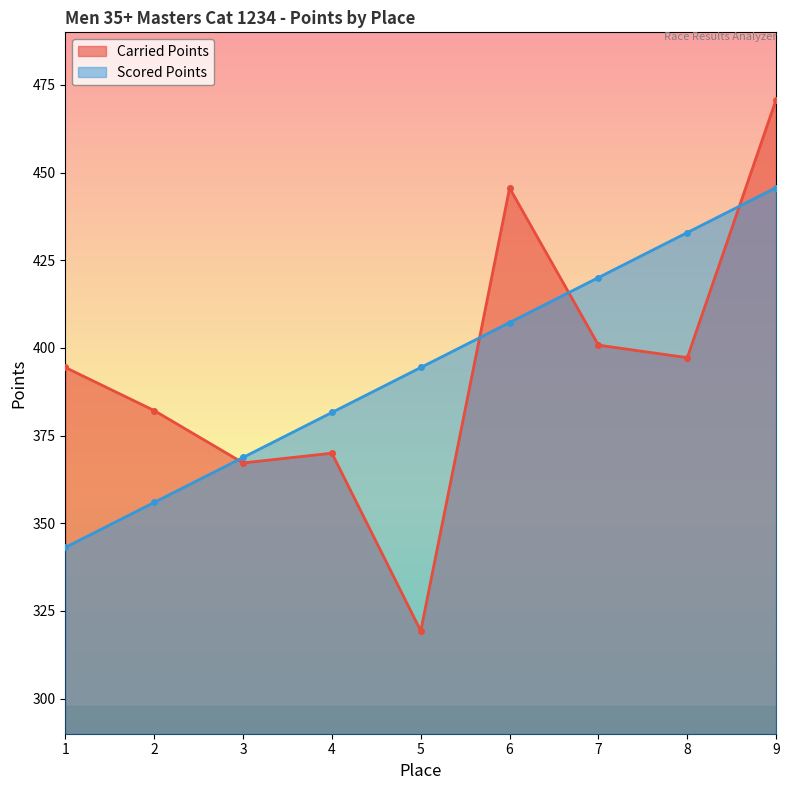

What is the difference between the Carried Points values at 4 and 8?

27.2